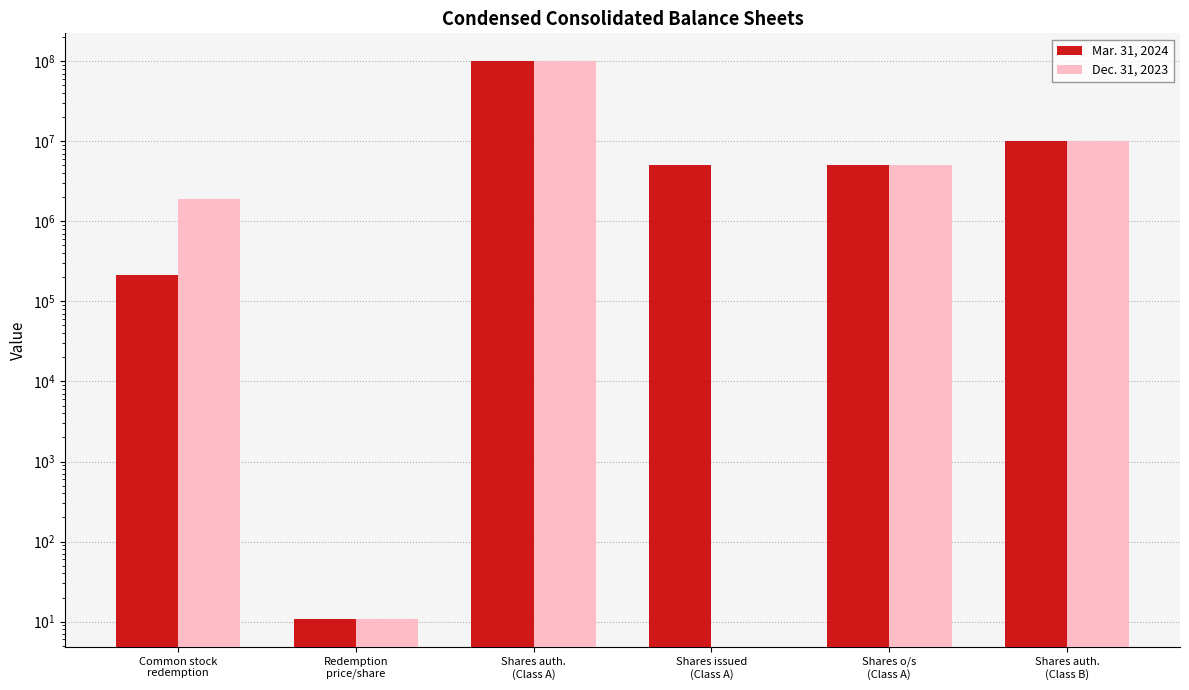

List the series in order of their peak value, highest first.

Mar. 31, 2024, Dec. 31, 2023